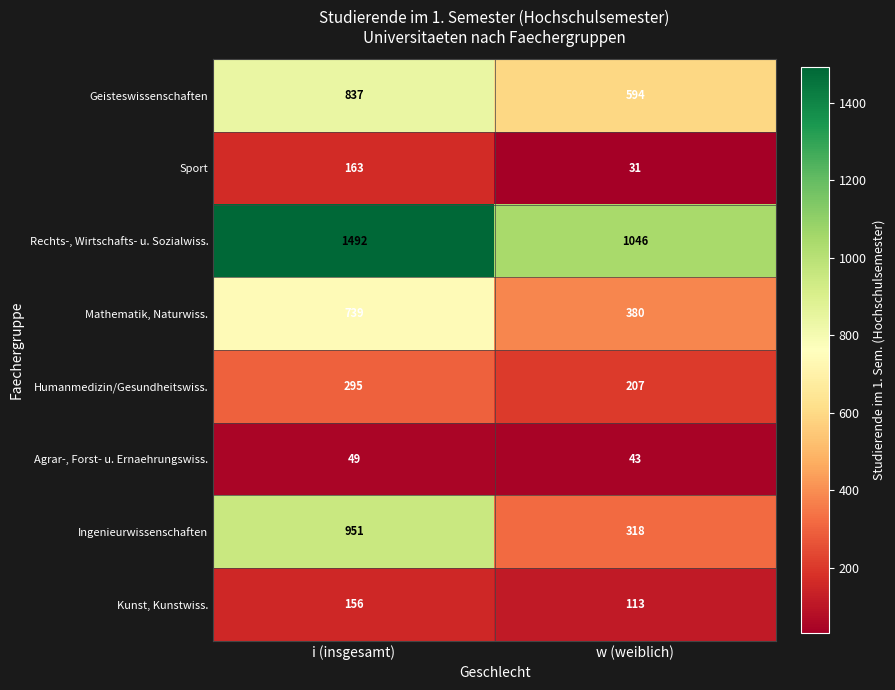

Reading left to right, list all the values displayed in this chart.

Geisteswissenschaften: i (insgesamt)=837	w (weiblich)=594
Sport: i (insgesamt)=163	w (weiblich)=31
Rechts-, Wirtschafts- u. Sozialwiss.: i (insgesamt)=1492	w (weiblich)=1046
Mathematik, Naturwiss.: i (insgesamt)=739	w (weiblich)=380
Humanmedizin/Gesundheitswiss.: i (insgesamt)=295	w (weiblich)=207
Agrar-, Forst- u. Ernaehrungswiss.: i (insgesamt)=49	w (weiblich)=43
Ingenieurwissenschaften: i (insgesamt)=951	w (weiblich)=318
Kunst, Kunstwiss.: i (insgesamt)=156	w (weiblich)=113